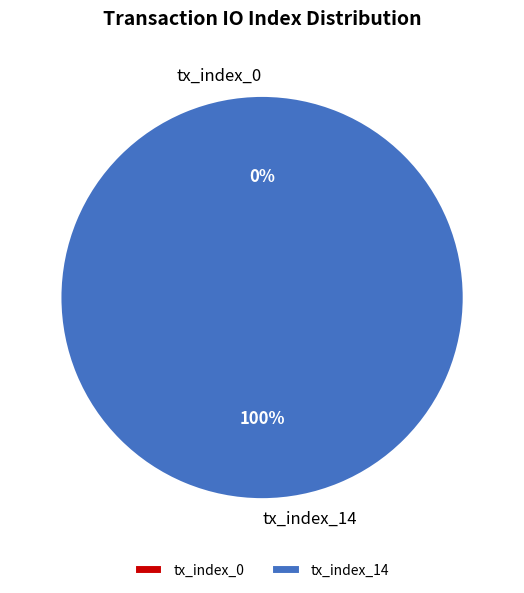

What is the largest slice in the pie chart?

tx_index_14